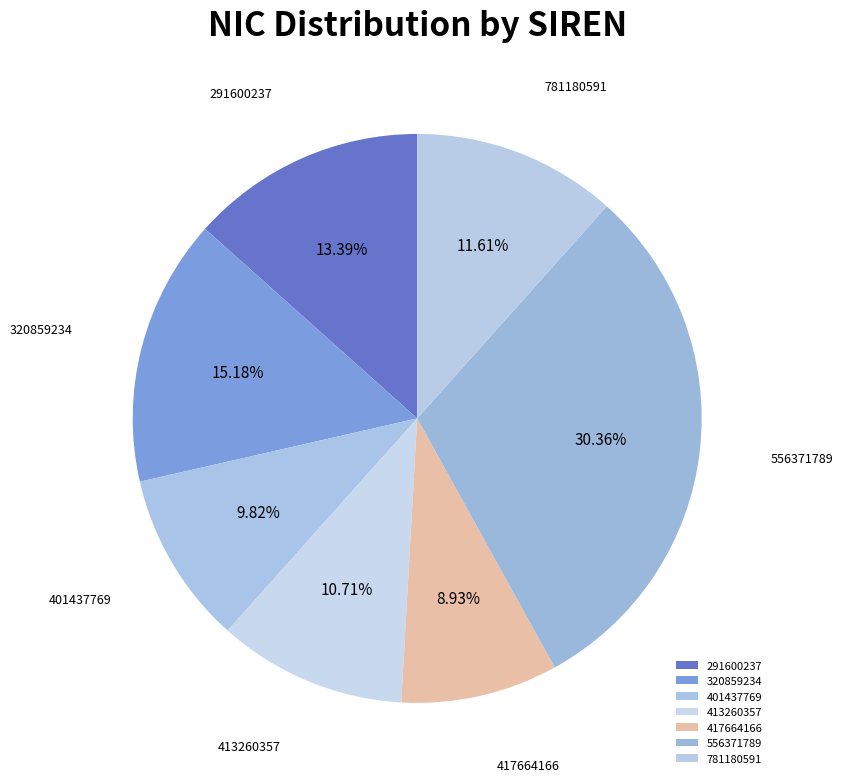

Is it true that 556371789 is 30% of the pie?

True